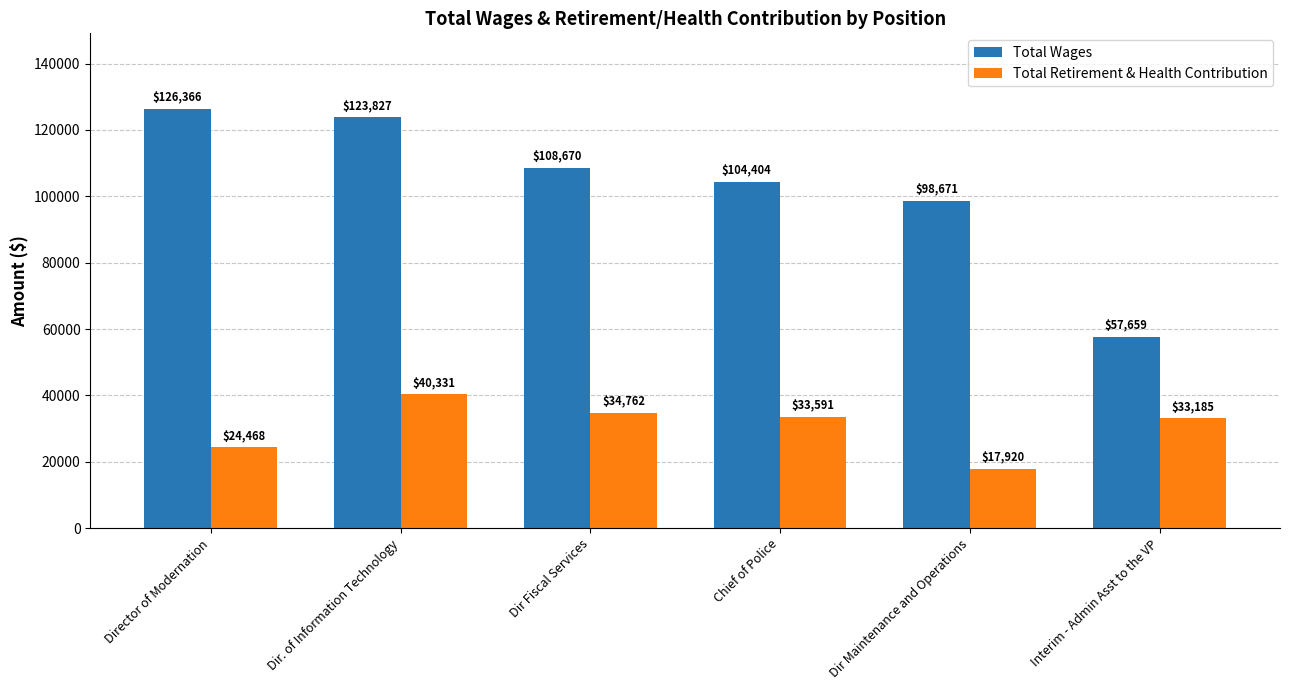

How many bars are there in total?

12